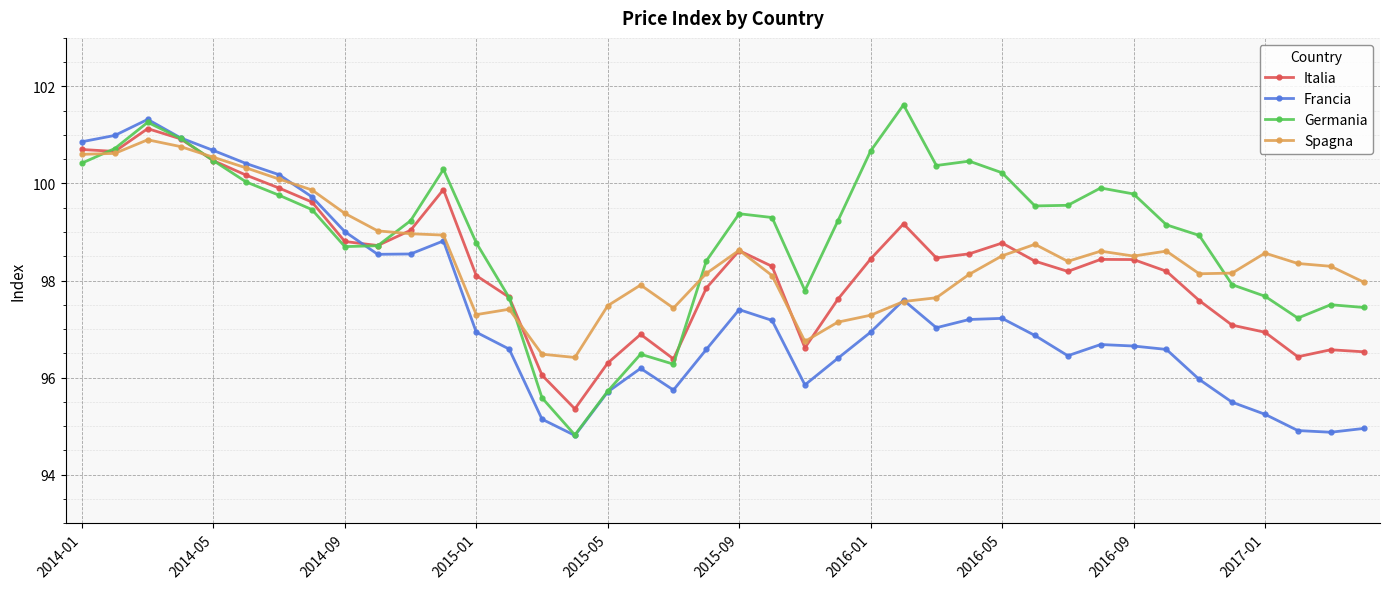

What is the minimum value for Germania?

94.8